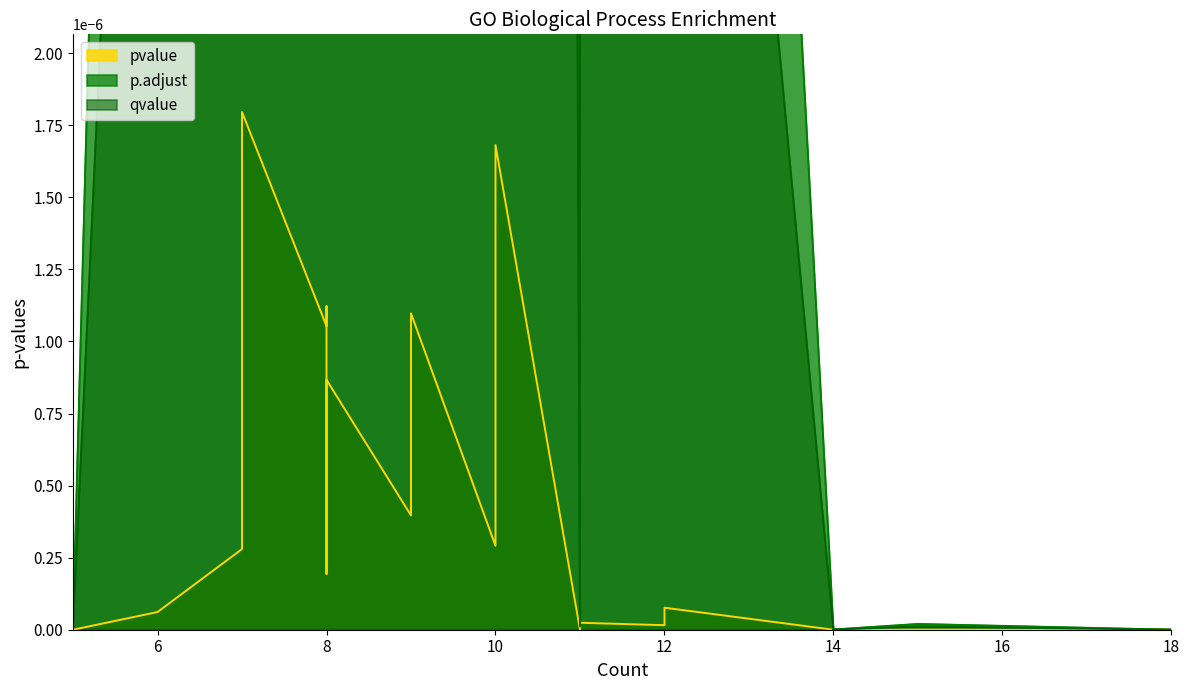

True or false: pvalue and p.adjust cross at least once.

False